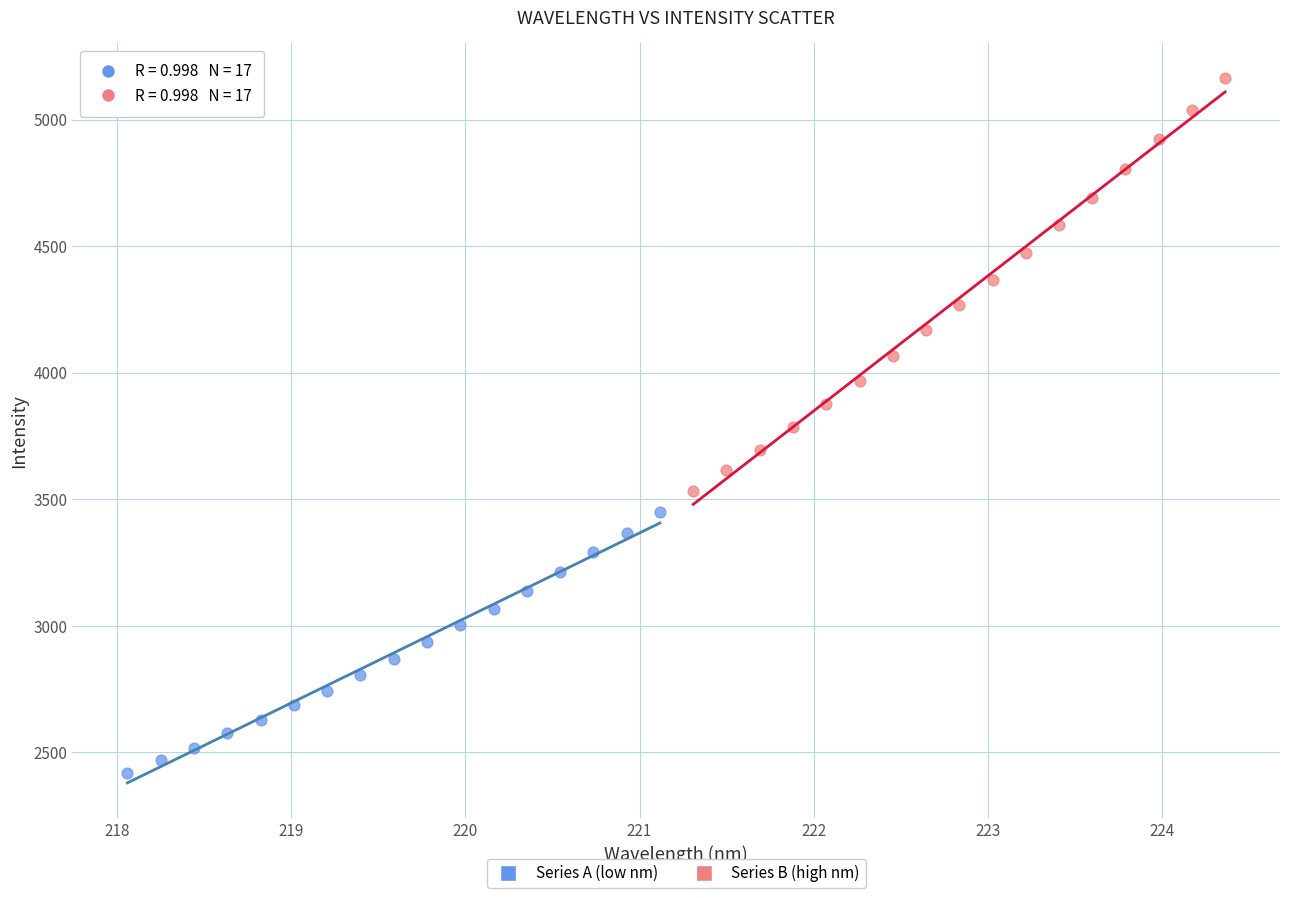

Which series contains the highest Y value?

Series B (high nm)